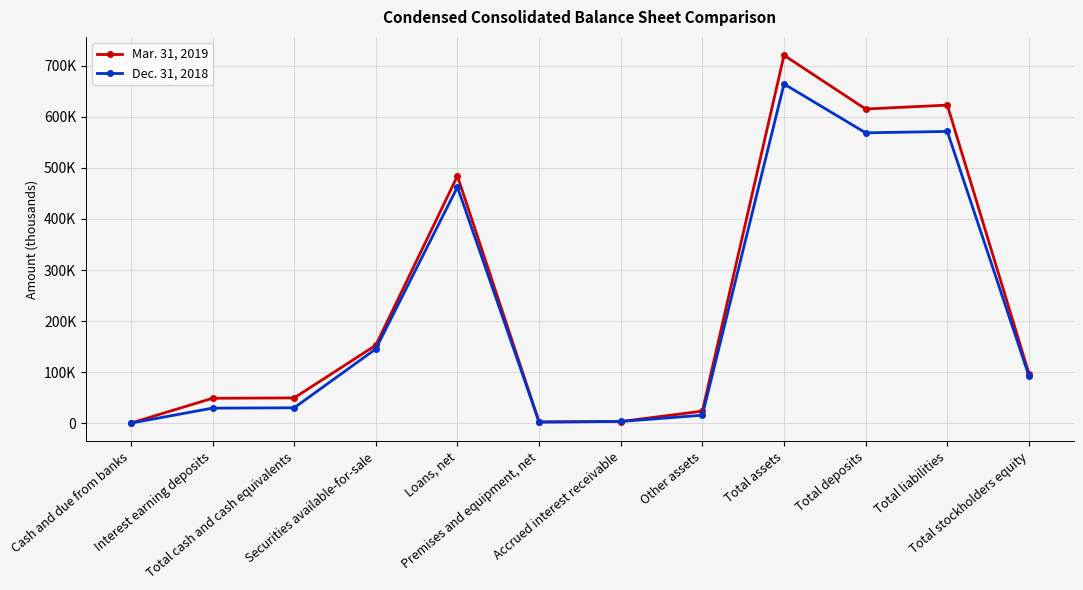

What are all the series names shown in the legend?

Mar. 31, 2019, Dec. 31, 2018